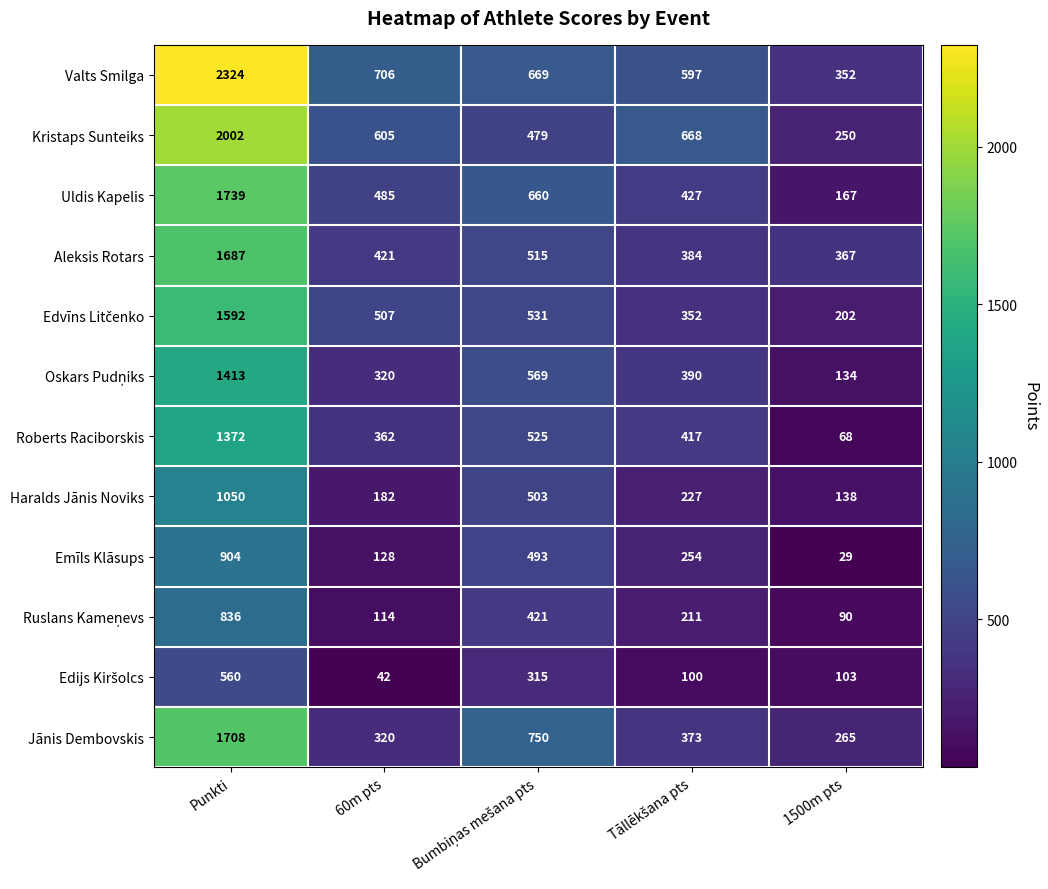

Which series has the largest range (max minus min)?

Valts Smilga